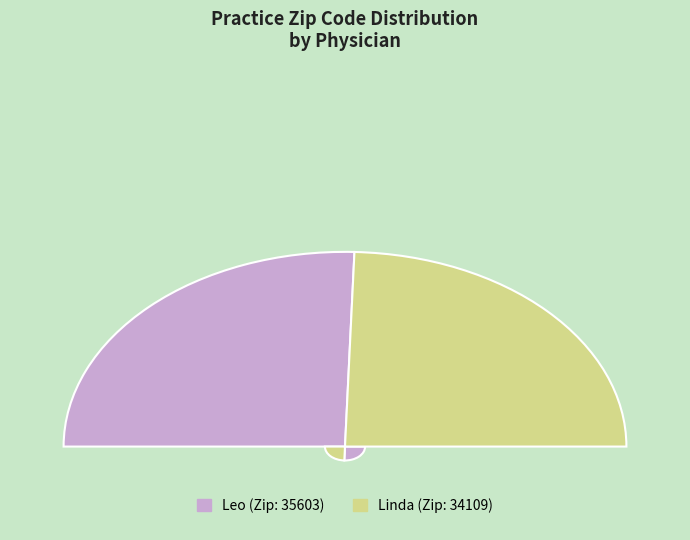

Which has a higher value, Linda or Leo?

Leo